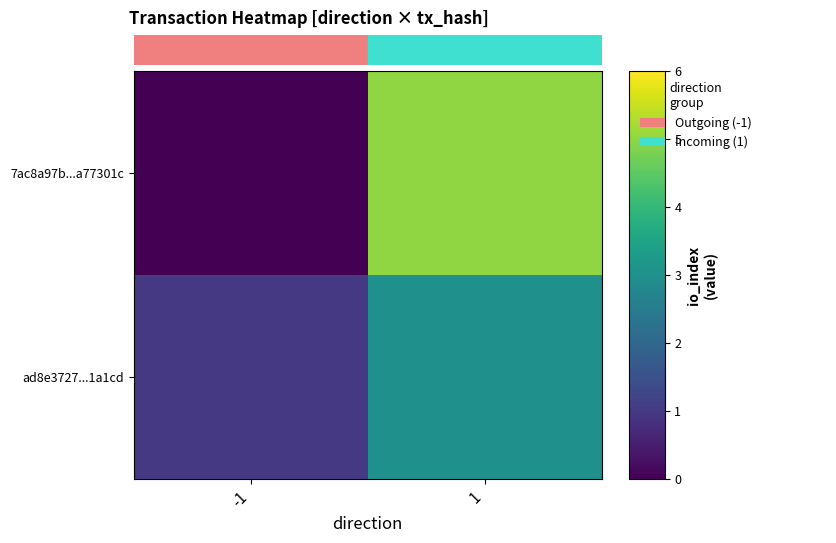

At how many categories does at least one series exceed 3?

1